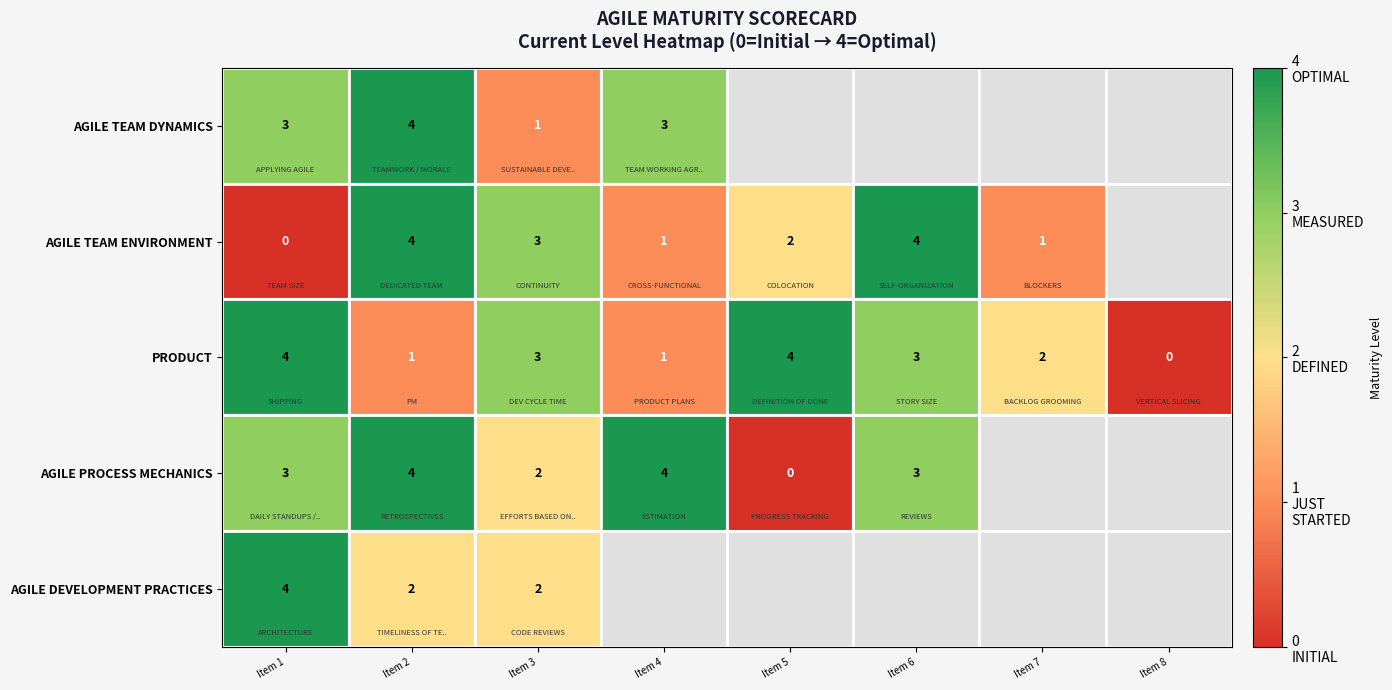

Where is PRODUCT nearest to the value 2?

Item 7